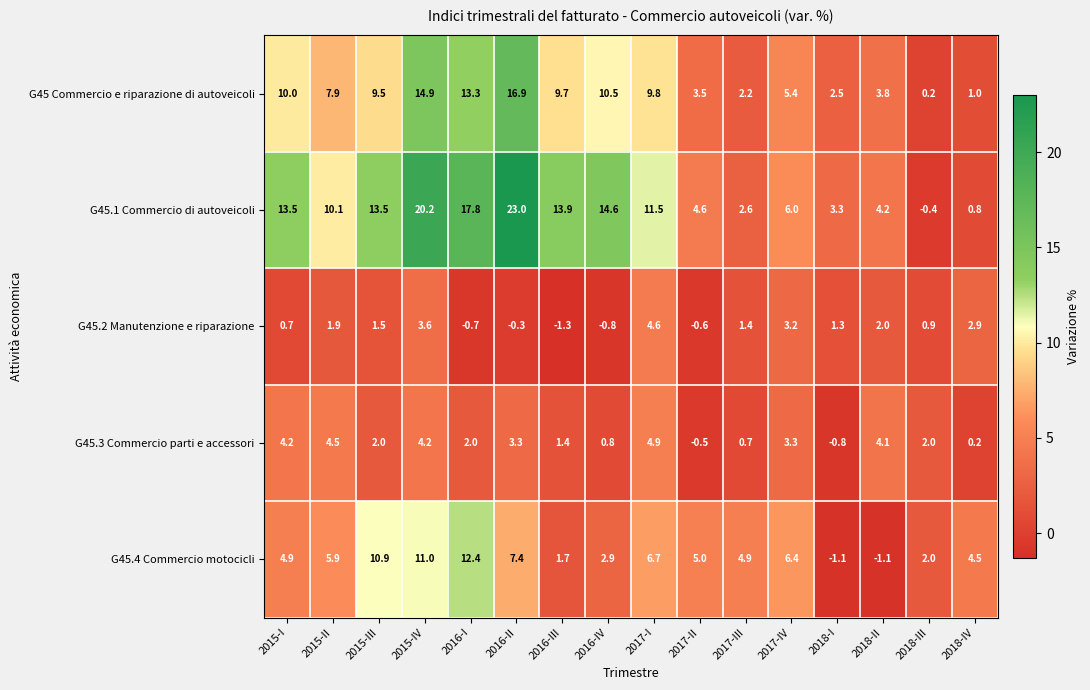

Rank the series by their maximum value, from lowest to highest.

G45.2 Manutenzione e riparazione, G45.3 Commercio parti e accessori, G45.4 Commercio motocicli, G45 Commercio e riparazione di autoveicoli, G45.1 Commercio di autoveicoli